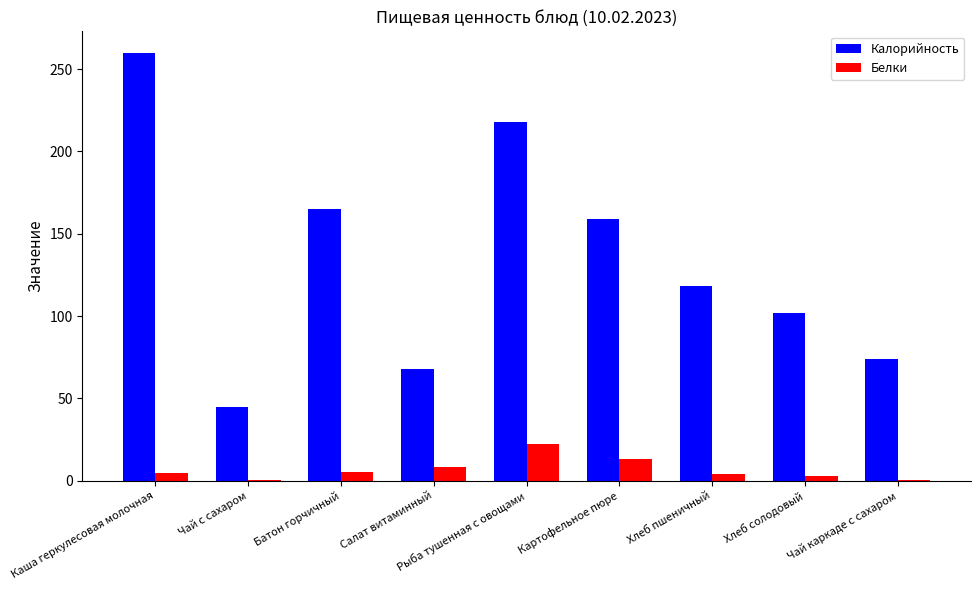

The value of Калорийность at Чай с сахаром is 76.3. True or false?

False